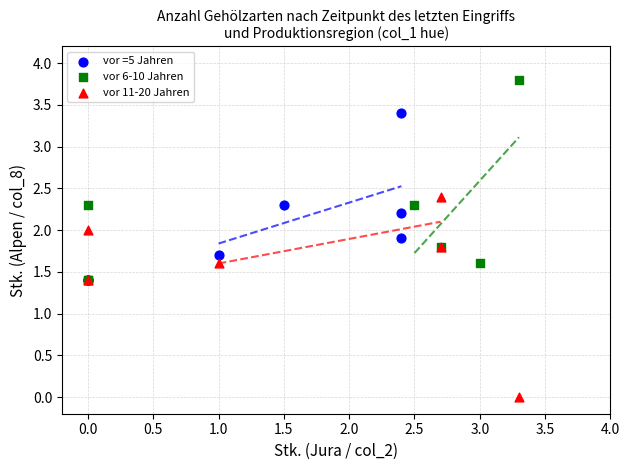

Which series contains the lowest Y value?

vor 11-20 Jahren